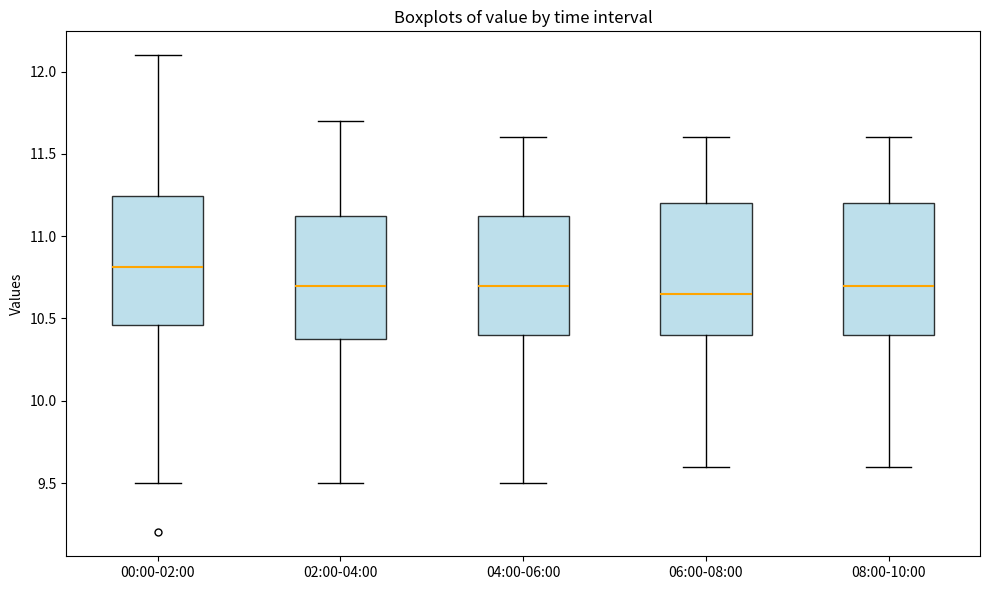

Reading left to right, read every box against the y-axis: the position of its median line, the range the box covers, and the ends of its whiskers. The values are not printed on the chart, so give them approximately, as read against the axis.

00:00-02:00: median 10.80, box 10.45 to 11.25, whiskers 9.50 to 12.10
02:00-04:00: median 10.70, box 10.40 to 11.15, whiskers 9.50 to 11.70
04:00-06:00: median 10.70, box 10.40 to 11.15, whiskers 9.50 to 11.60
06:00-08:00: median 10.65, box 10.40 to 11.20, whiskers 9.60 to 11.60
08:00-10:00: median 10.70, box 10.40 to 11.20, whiskers 9.60 to 11.60